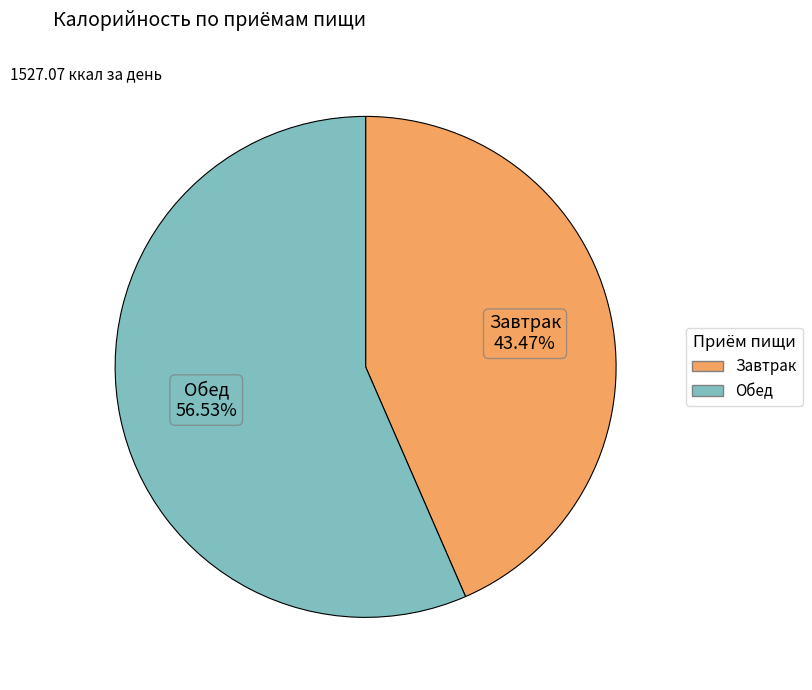

Approximately how many times larger is the value at Завтрак compared to Обед?

0.8